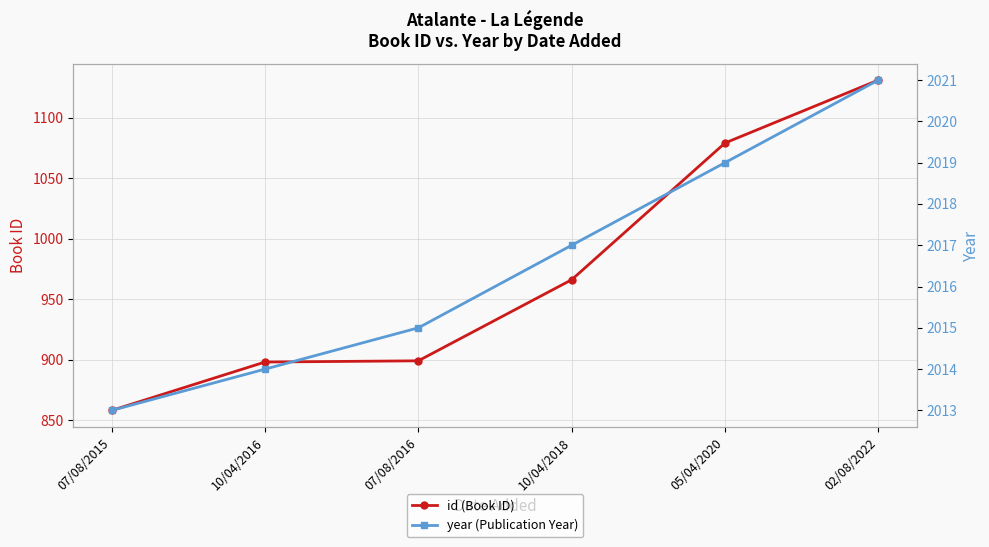

What value does the id (Book ID) series have at 10/04/2018, to the nearest 50?

950